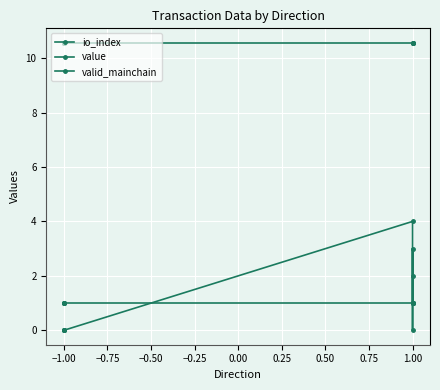

How many times do io_index and valid_mainchain cross each other?

3